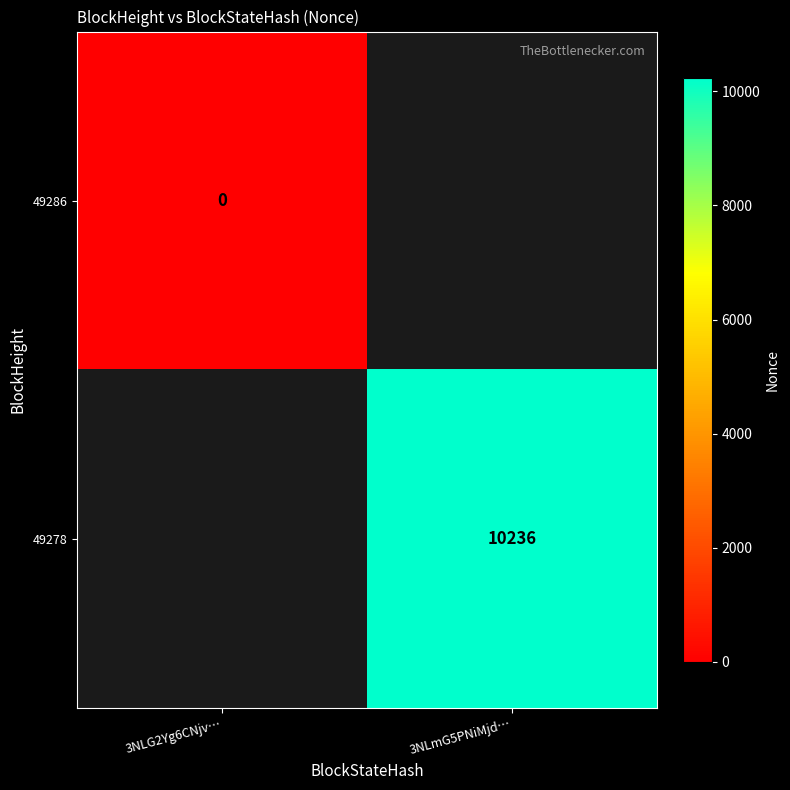

Is it true that 49278 equals 13622 at 3NLmG5PNiMjd…?

False